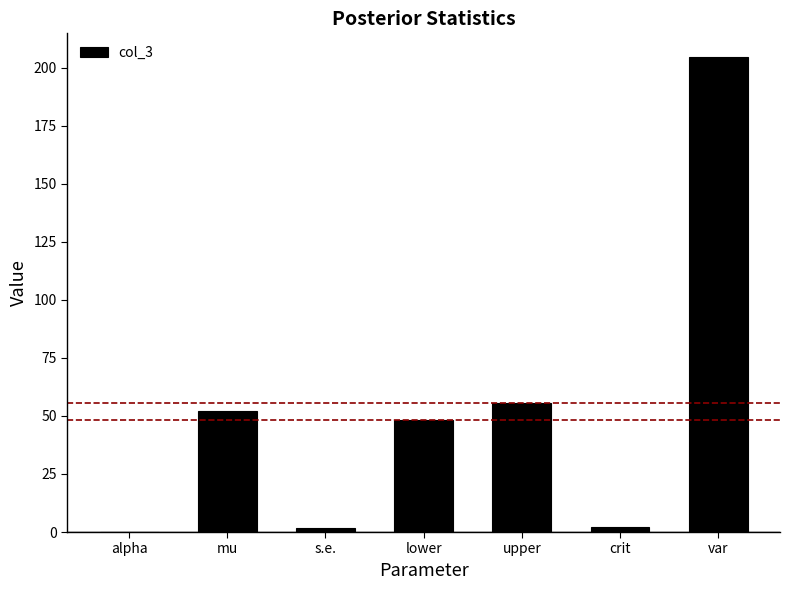

Between lower and alpha, which is larger?

lower